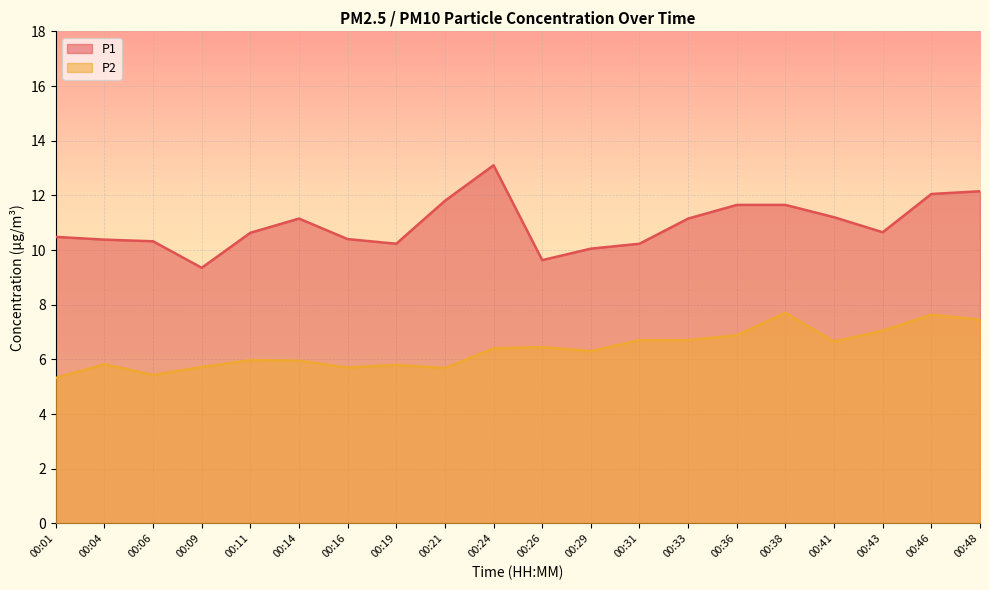

What is the maximum value for P1?

13.1